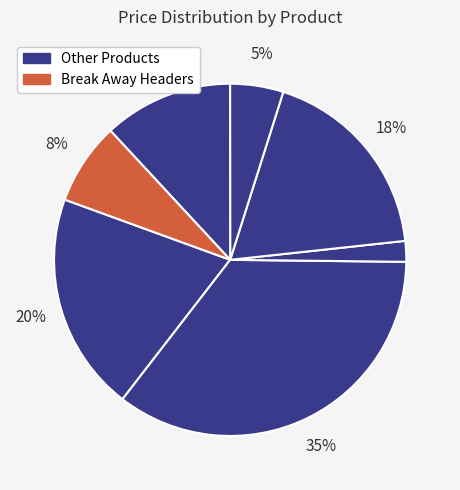

Is there a majority slice in this chart?

No